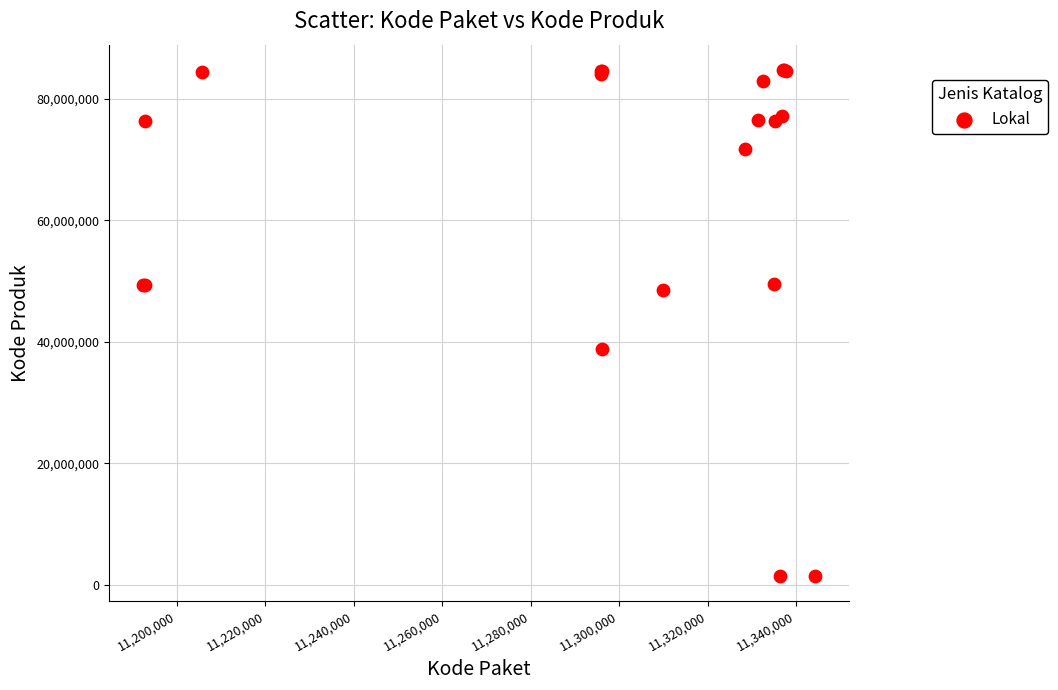

What Y value in the scatter plot is closest to 43108744?

38839757